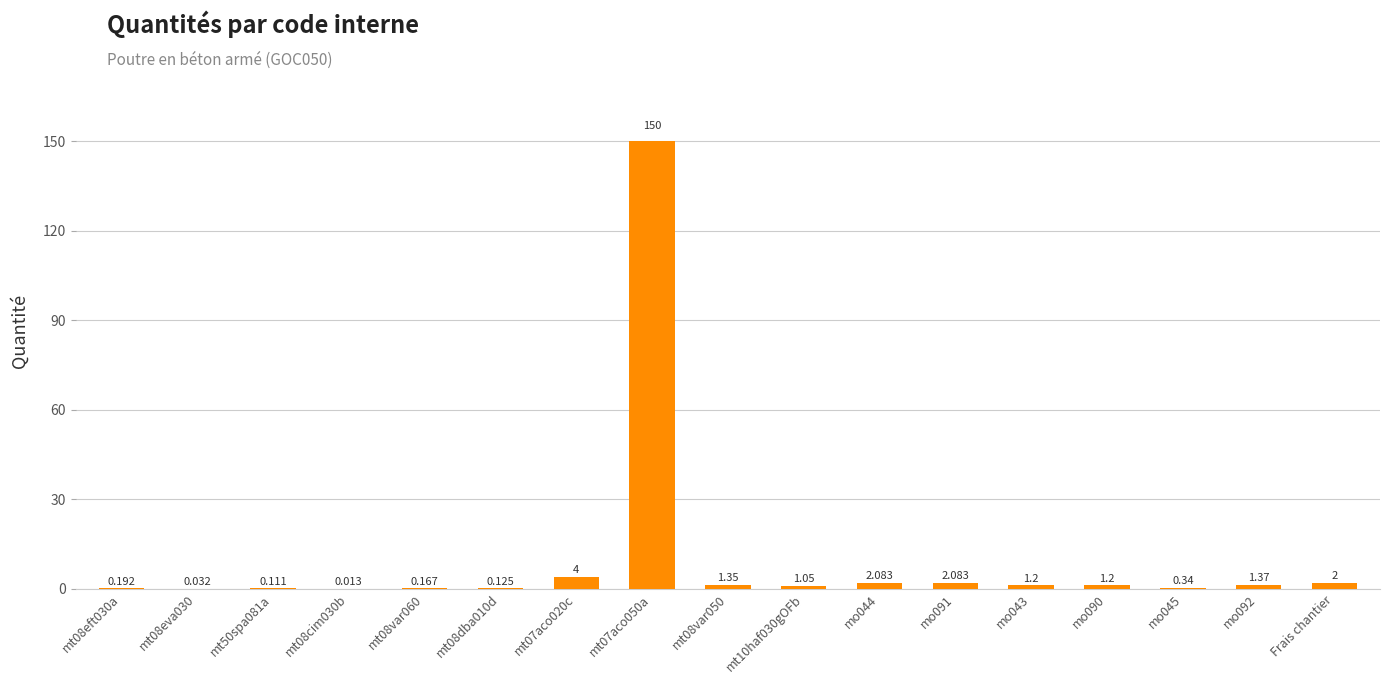

Are the bars horizontal?

No